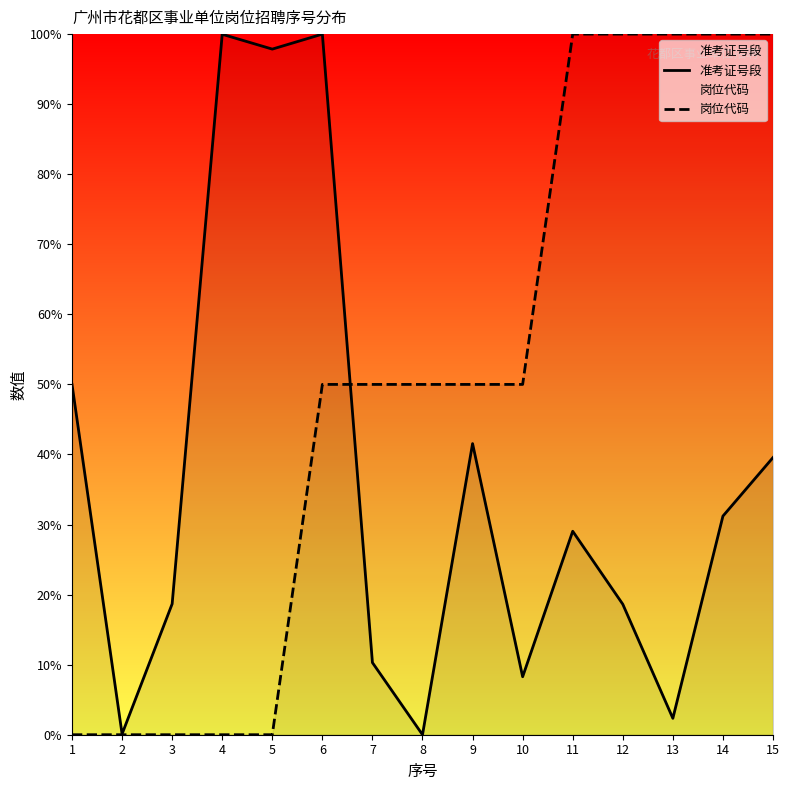

What is the value of the 岗位代码 point at the 15th from the left?

100.0